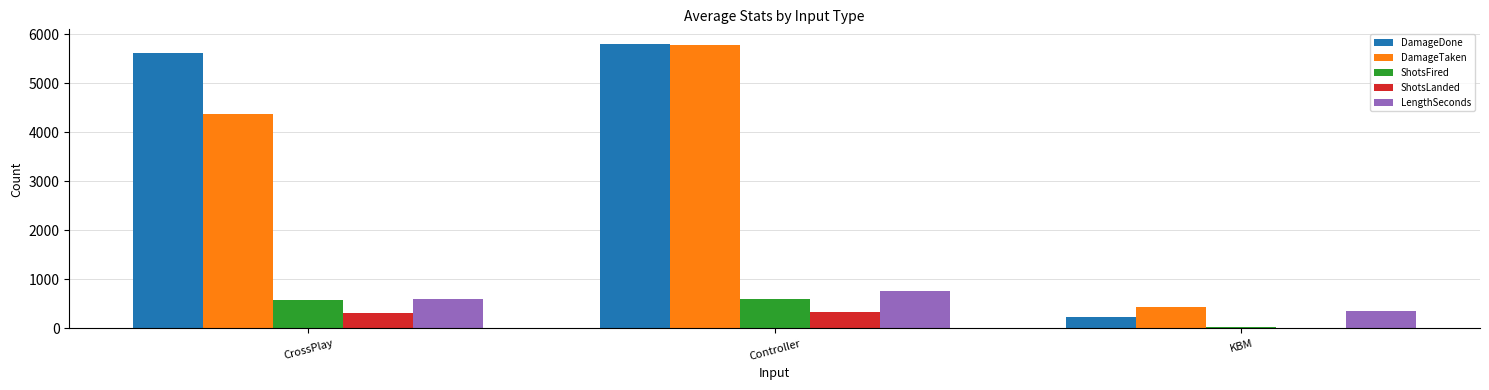

What is the sum of all DamageDone values?

11655.1